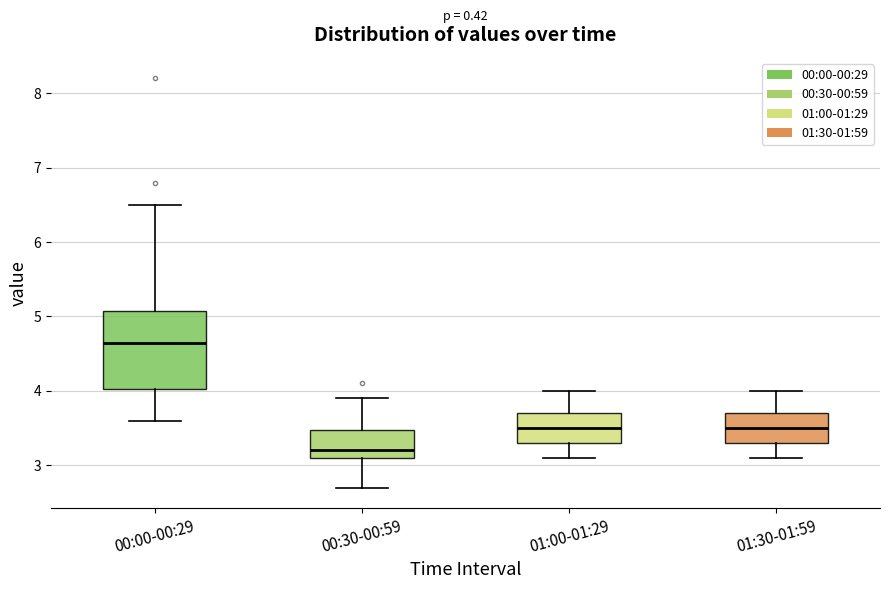

Comparing the boxes themselves (not the whiskers), which one is the tallest?

00:00-00:29